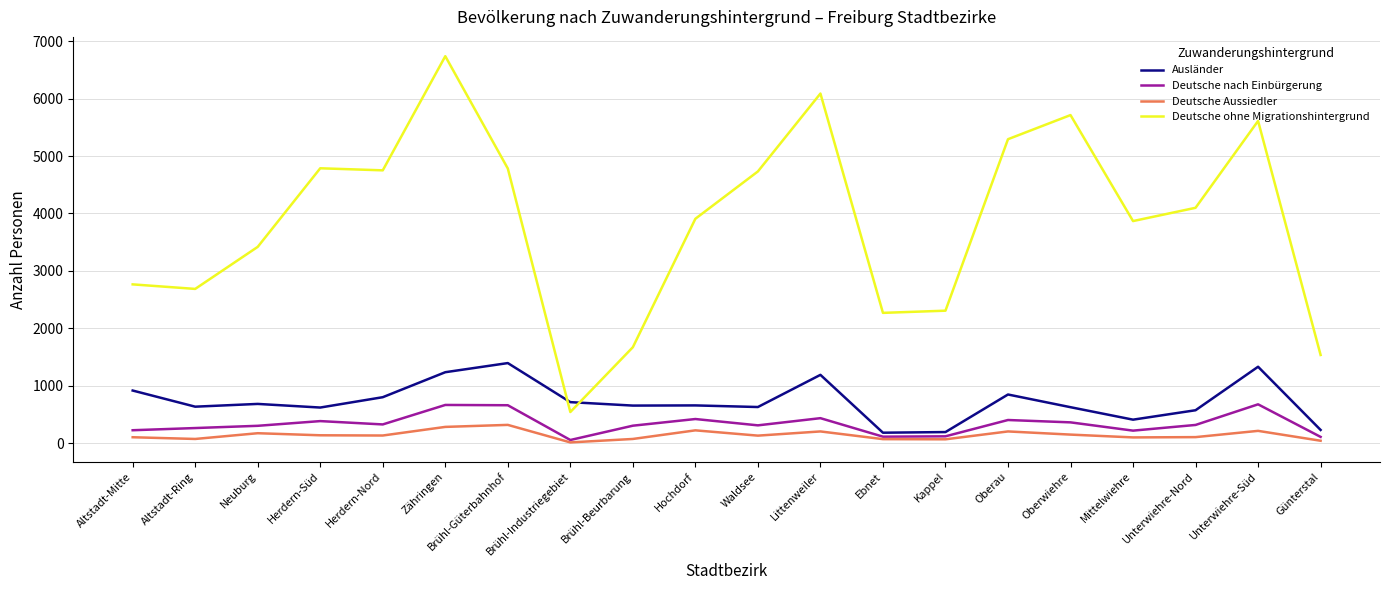

How many lines are shown in the chart?

4